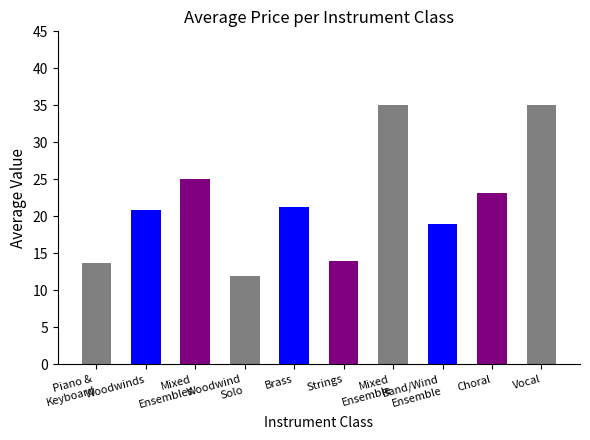

What is the sum of the values at Brass and Woodwinds?

42.2